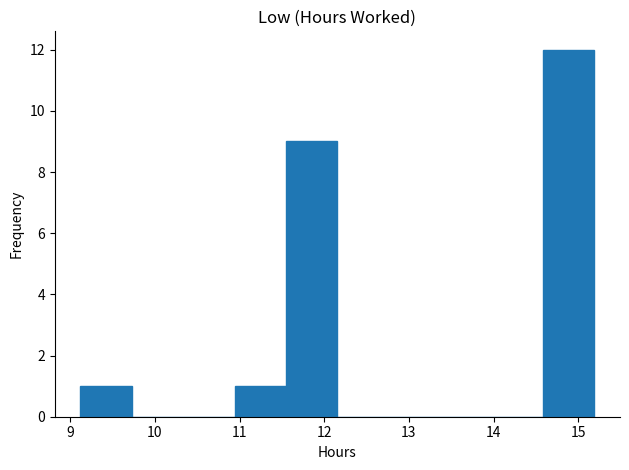

Reading left to right, transcribe this chart: for each bar, give the range it covers on the x-axis and its height. Neither the bar edges nor the heights are printed on the chart, so give them approximately, as read against the axes.

9.1 to 9.7: 1
9.7 to 10.3: 0
10.3 to 10.9: 0
10.9 to 11.5: 1
11.5 to 12.2: 9
12.2 to 12.8: 0
12.8 to 13.4: 0
13.4 to 14.0: 0
14.0 to 14.6: 0
14.6 to 15.2: 12